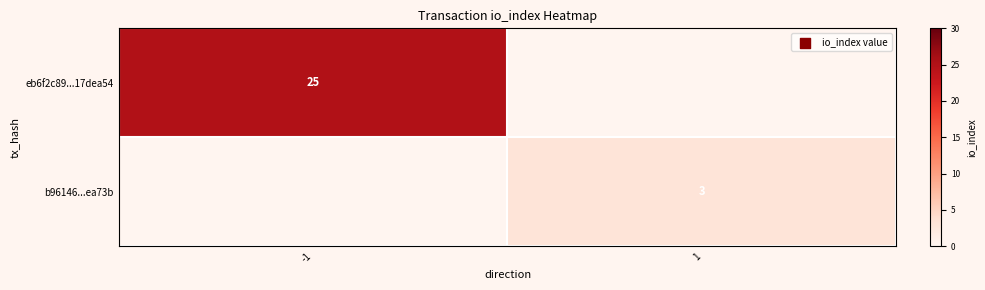

What is the maximum value shown in the chart?

25.0